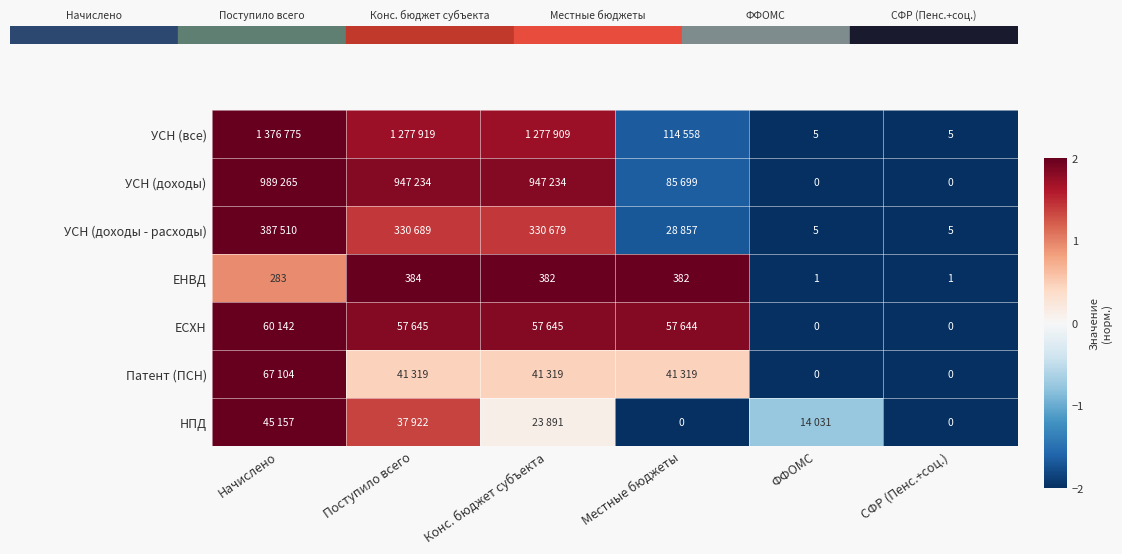

Where is НПД nearest to the value 0?

Конс. бюджет субъекта